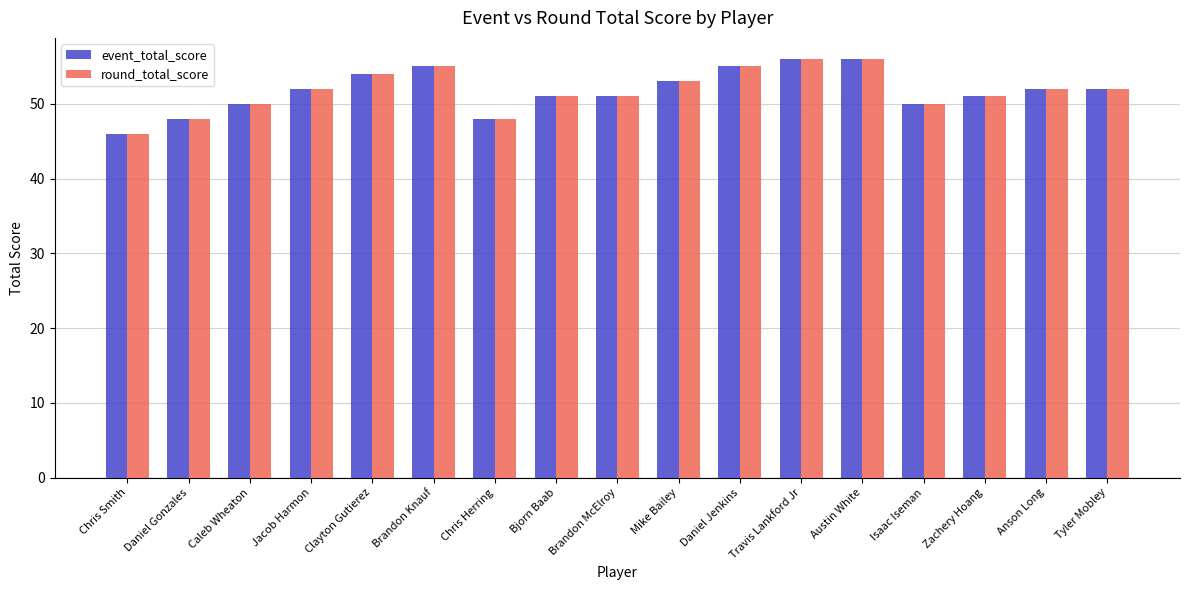

How many bars are there in each group?

2